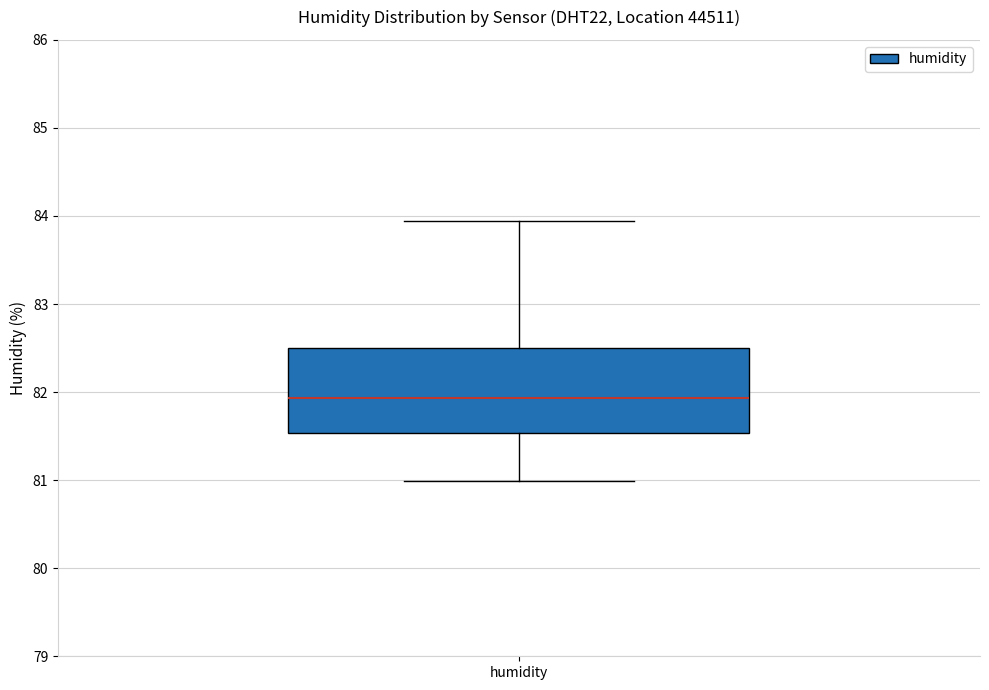

Read this box plot against the y-axis: the position of the median line, the range covered by the box, and the ends of both whiskers. The values are not printed on the chart, so give them approximately, as read against the axis.

median 81.9, box 81.5 to 82.5, whiskers 81.0 to 83.9